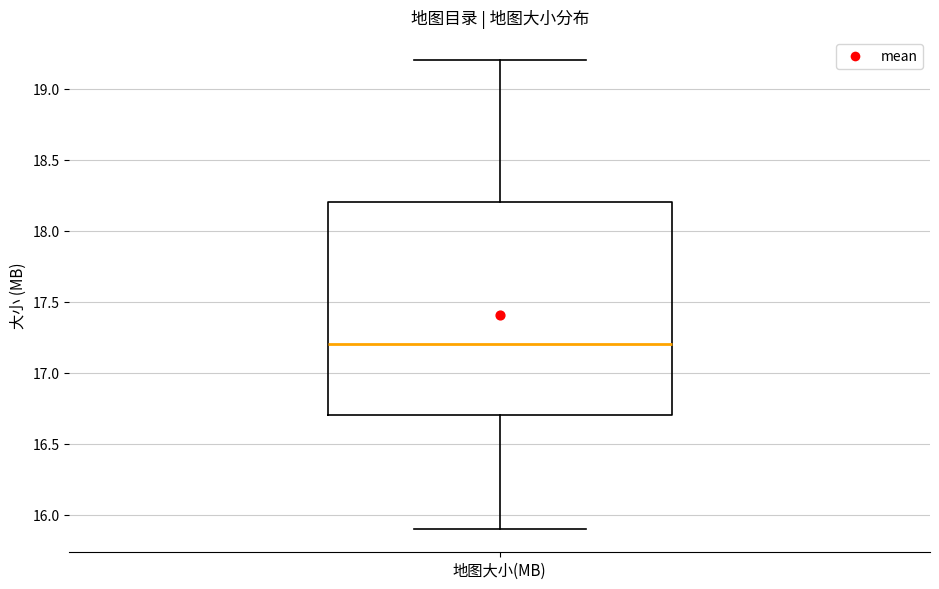

Read this box plot against the y-axis: the position of the median line, the range covered by the box, and the ends of both whiskers. The values are not printed on the chart, so give them approximately, as read against the axis.

median 17.2, box 16.7 to 18.2, whiskers 15.9 to 19.2